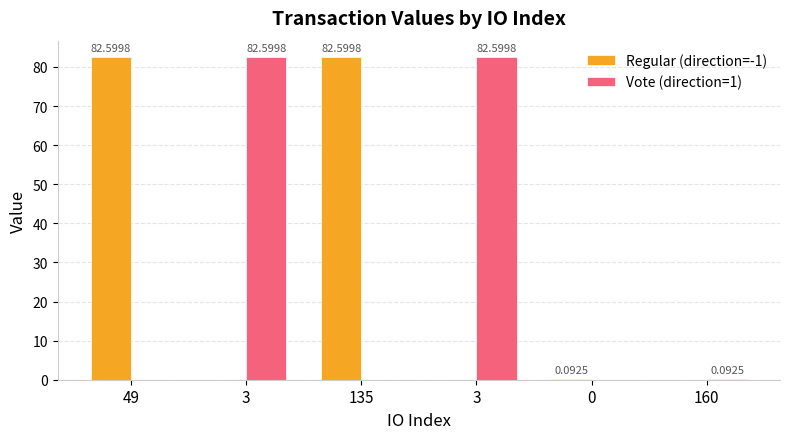

Reading left to right, transcribe all the data shown in this chart.

Regular (direction=-1): 49=82.6	3=0.0	135=82.6	3=0.0	0=0.1	160=0.0
Vote (direction=1): 49=0.0	3=82.6	135=0.0	3=82.6	0=0.0	160=0.1